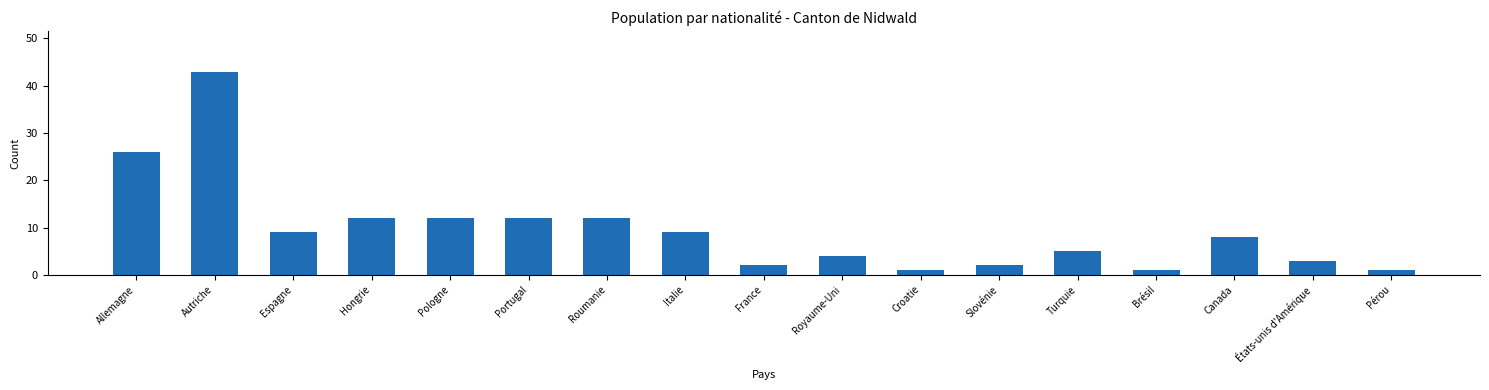

Reading left to right, extract all data points from this chart.

26	43	9	12	12	12	12	9	2	4	1	2	5	1	8	3	1